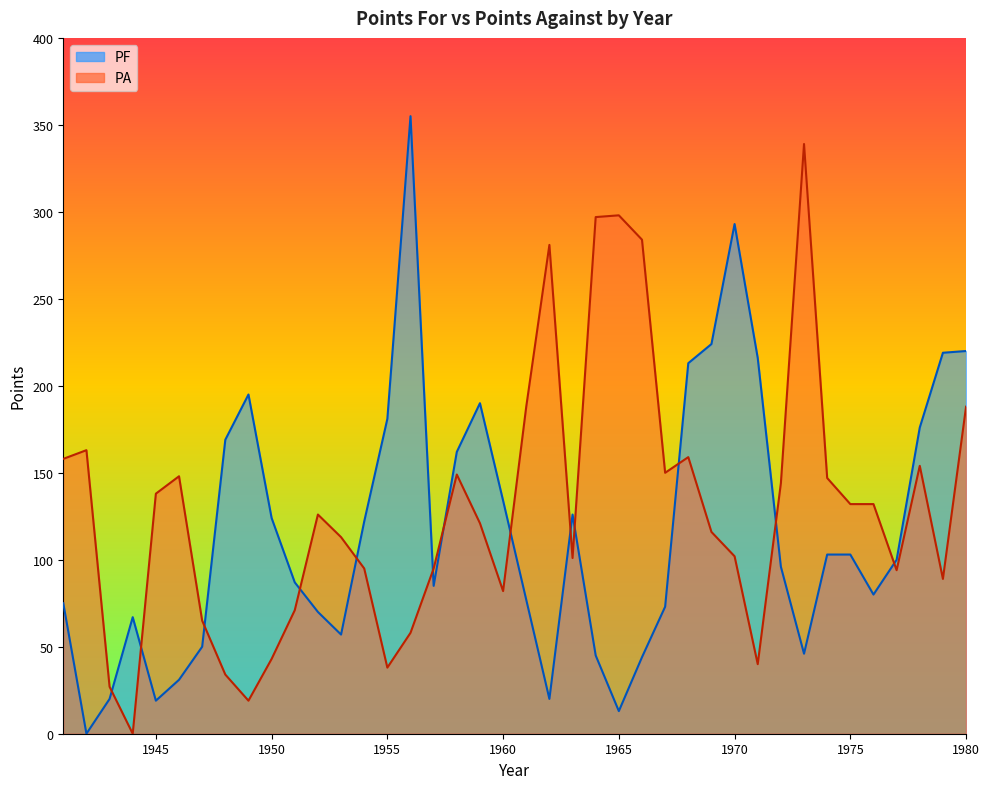

How many positive values does the PA series have?

39